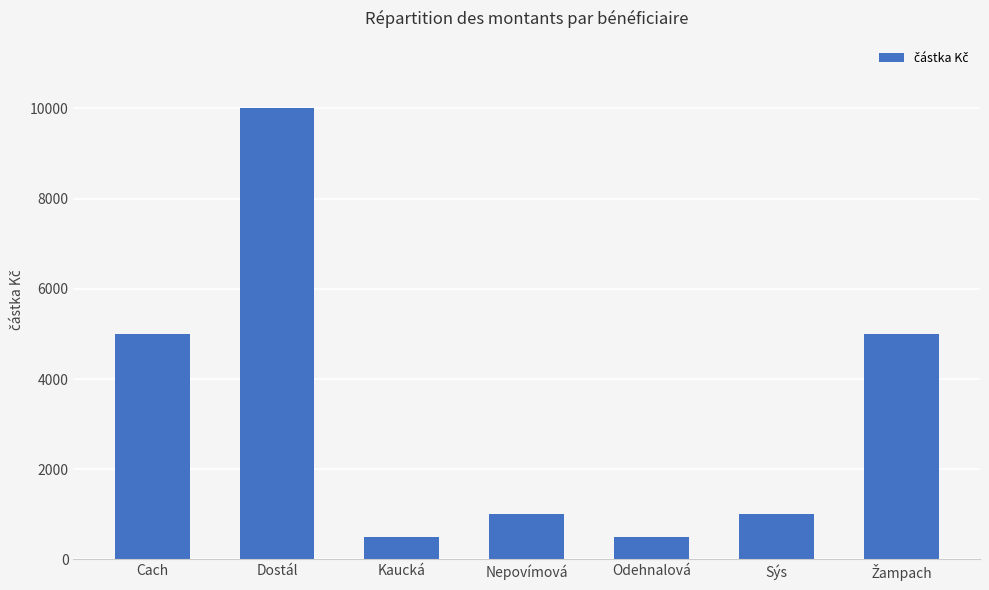

What is the value of the 6th bar from the left?

1000